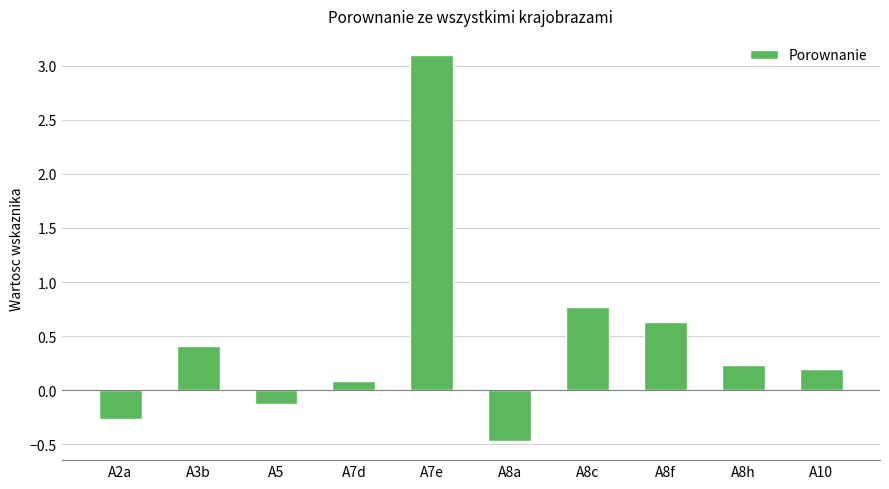

What is the change in value from A3b to A8a?

-0.9